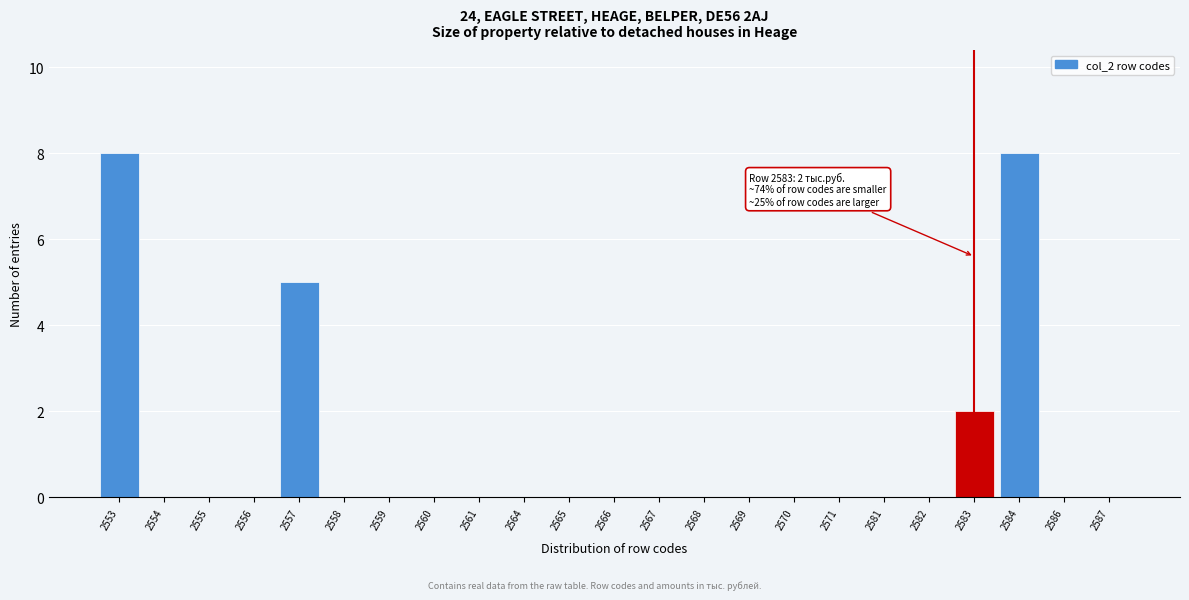

Reading right to left, what are all the values shown in this chart?

2587=0	2586=0	2584=8	2583=2	2582=0	2581=0	2571=0	2570=0	2569=0	2568=0	2567=0	2566=0	2565=0	2564=0	2561=0	2560=0	2559=0	2558=0	2557=5	2556=0	2555=0	2554=0	2553=8